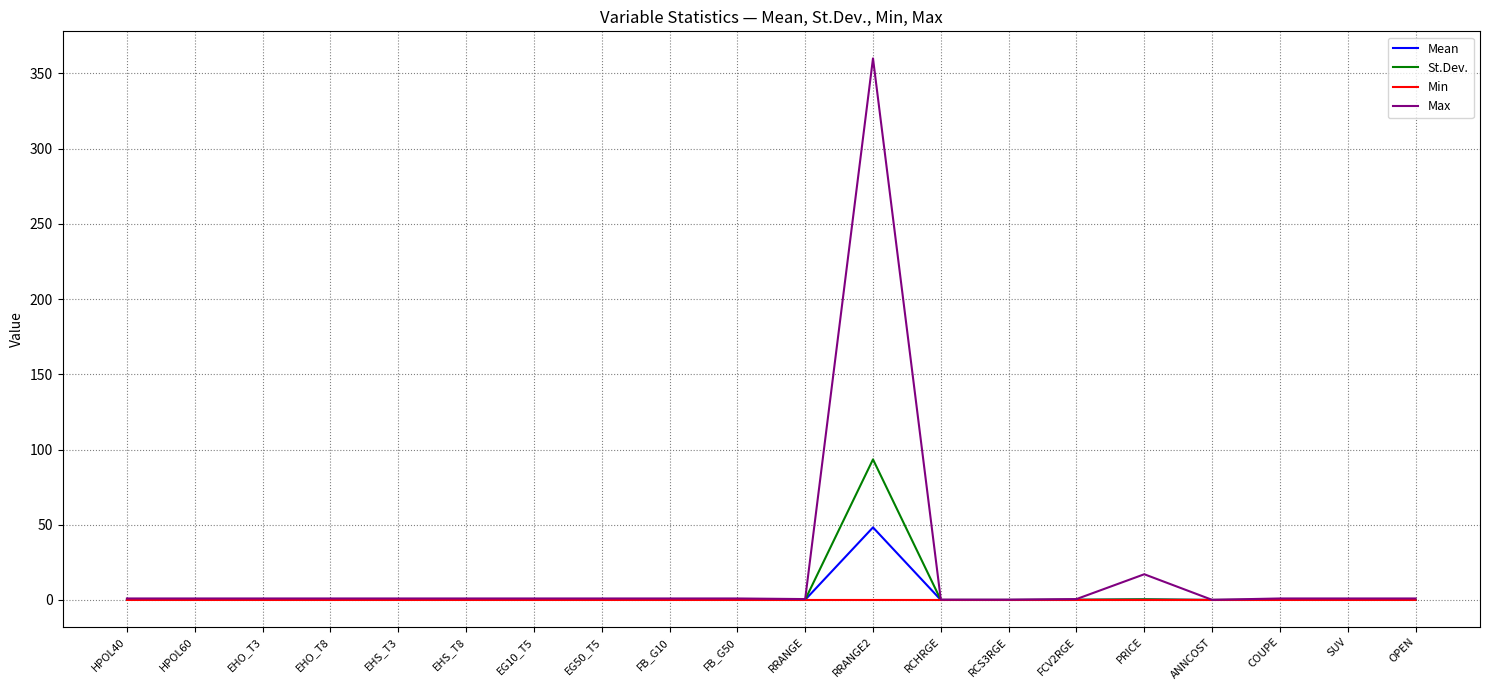

Does the chart have visible grid lines?

Yes